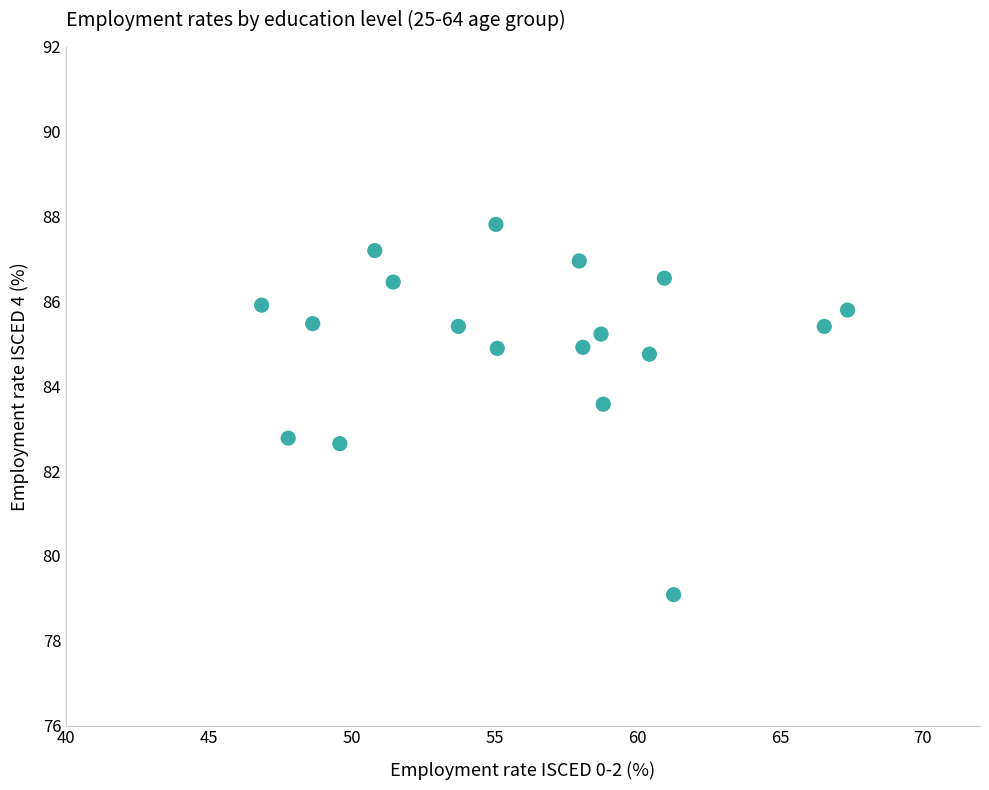

What is the range of X values (max minus min)?

20.5